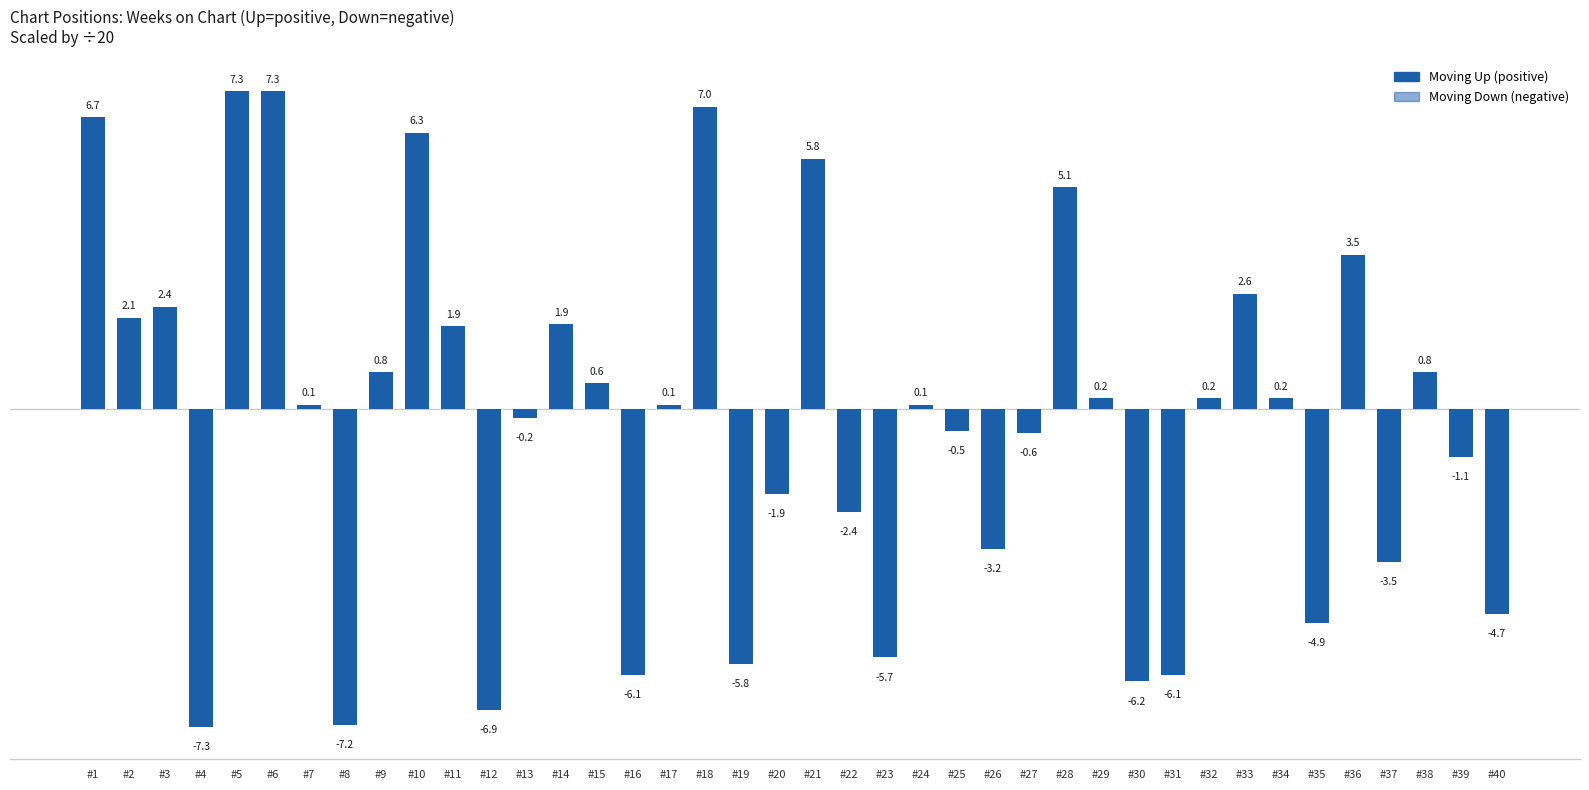

At which category does the chart reach its minimum across all series?

#4